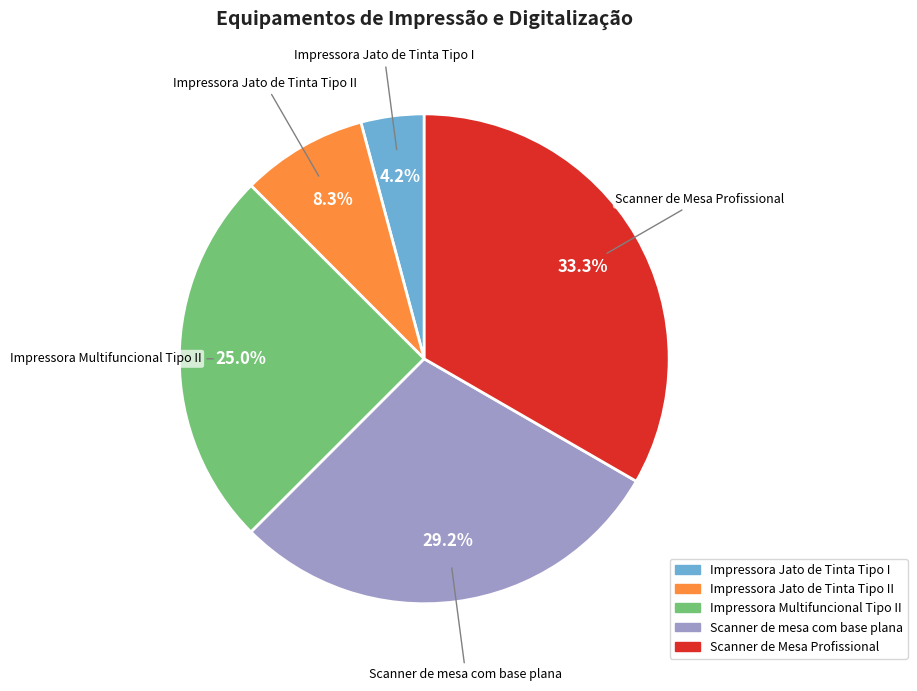

Does any single category account for the majority?

No